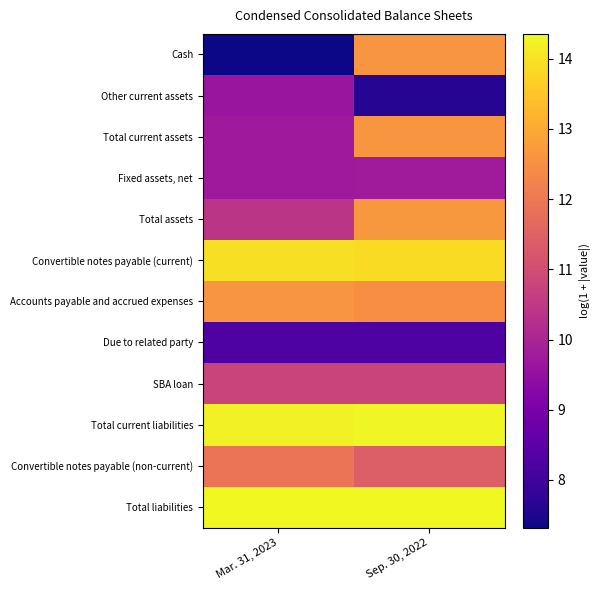

Which series changed the most between Mar. 31, 2023 and Sep. 30, 2022?

Cash